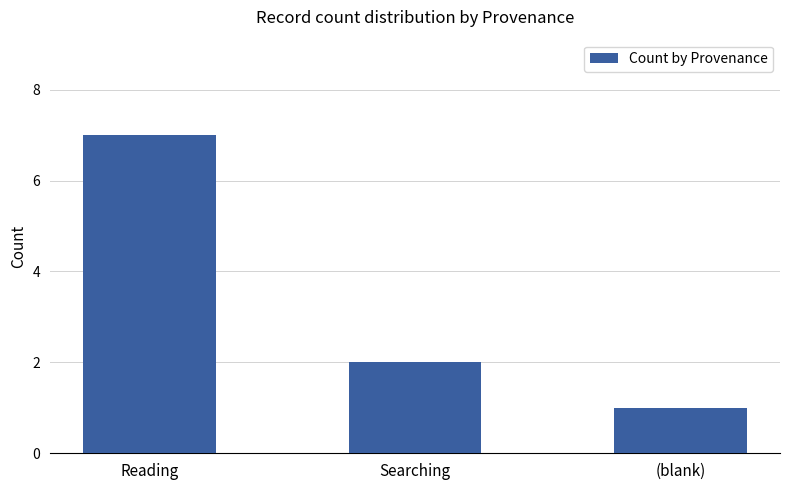

Is it true that the value at (blank) is 1?

True